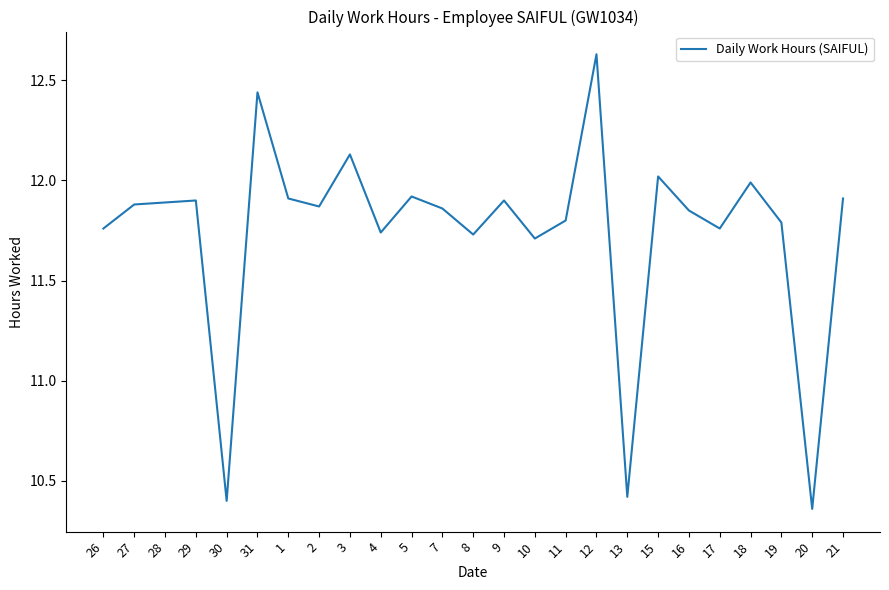

Where does the data first go above 11?

26